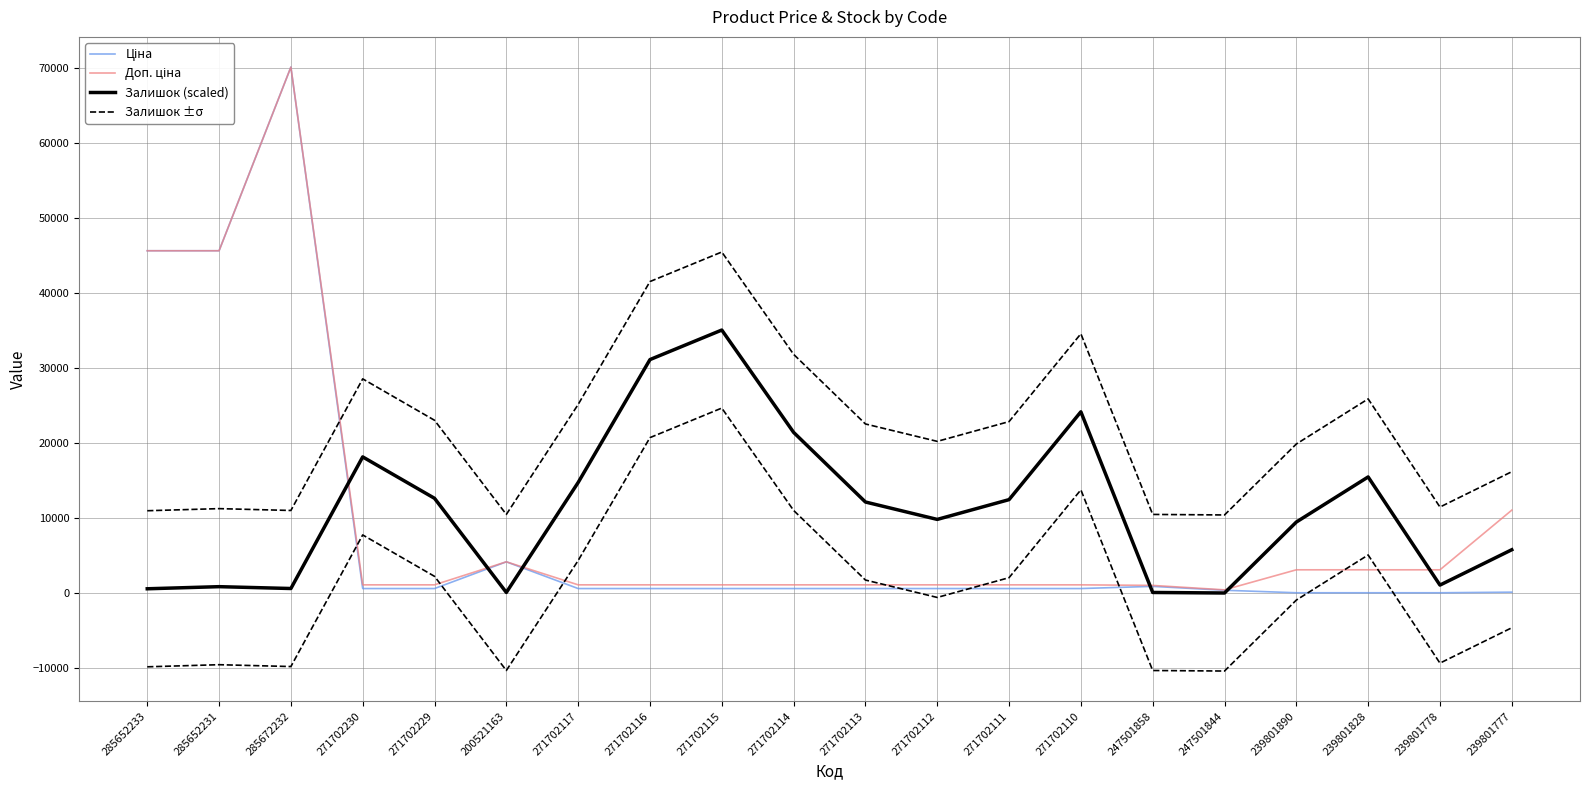

Is the value of Залишок ±σ at 239801890 greater than the value of Ціна at 271702110?

Yes